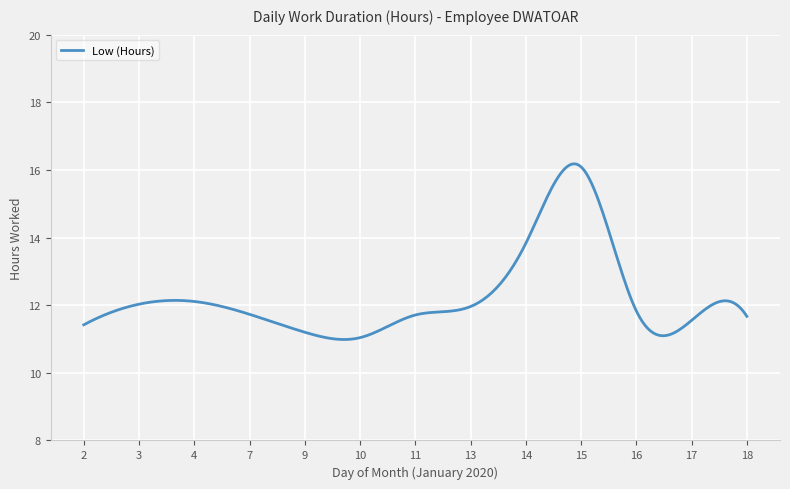

What is the greatest value displayed?

16.2